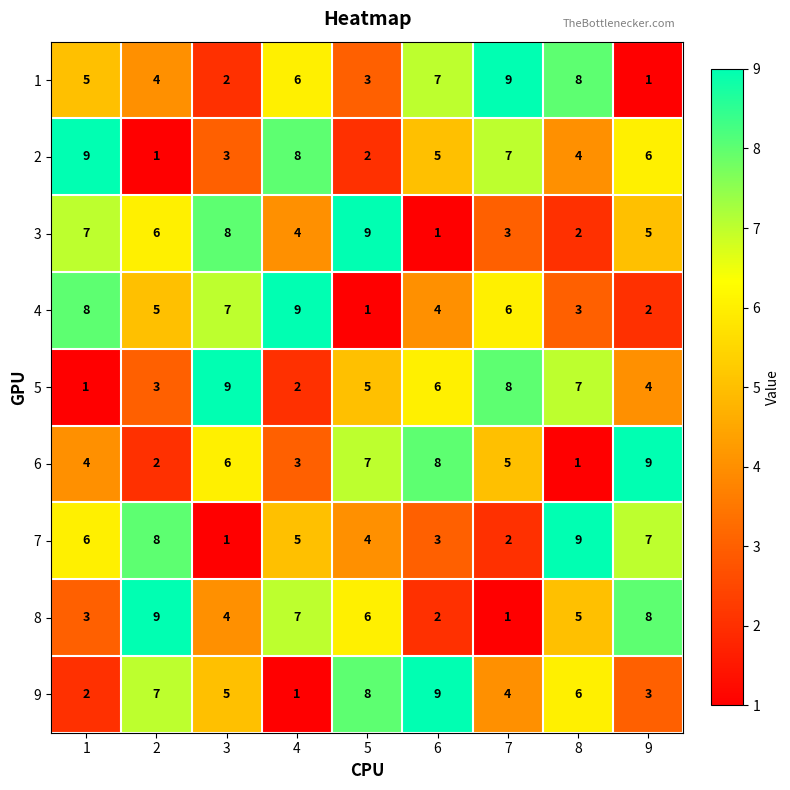

Count the 3 values in the range 3 to 7.

5